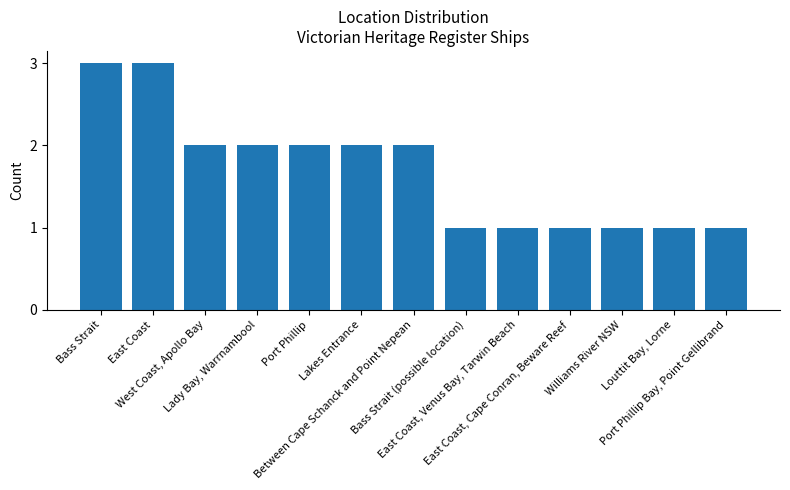

What is the ratio of the value at Lady Bay, Warrnambool to the value at Port Phillip Bay, Point Gellibrand?

2.0